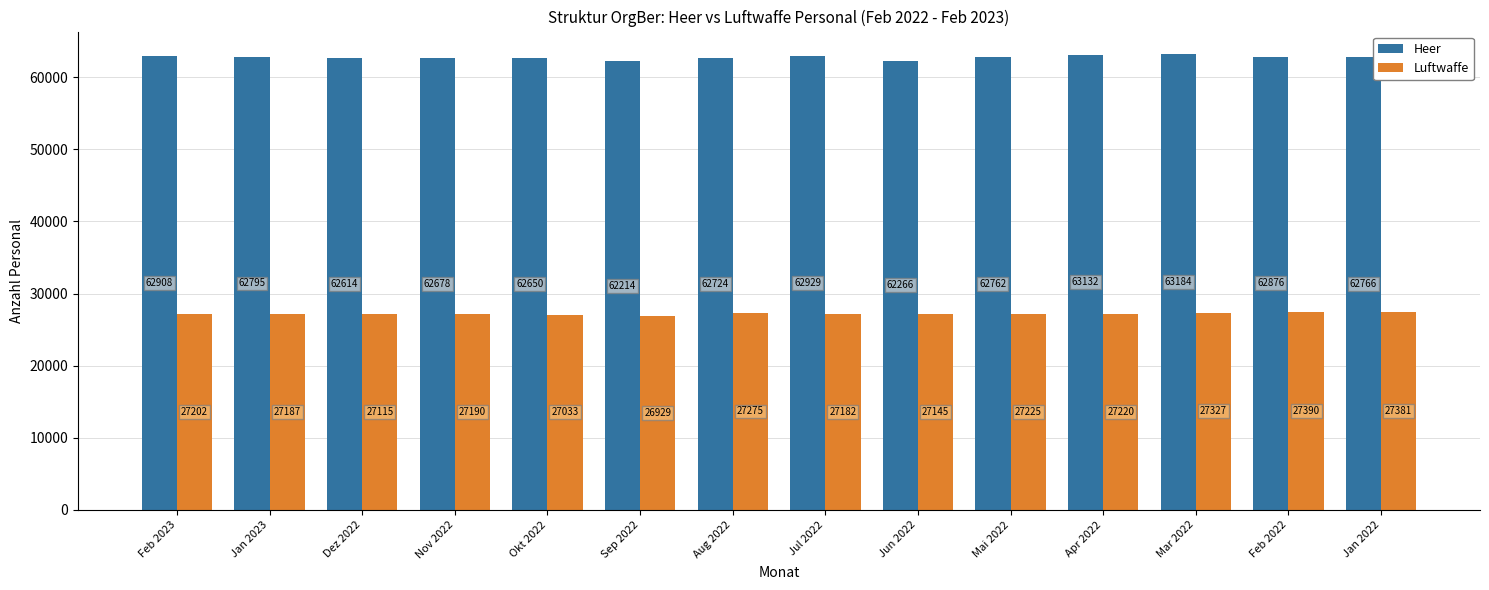

True or false: Heer has a value of 43517 at Sep 2022.

False